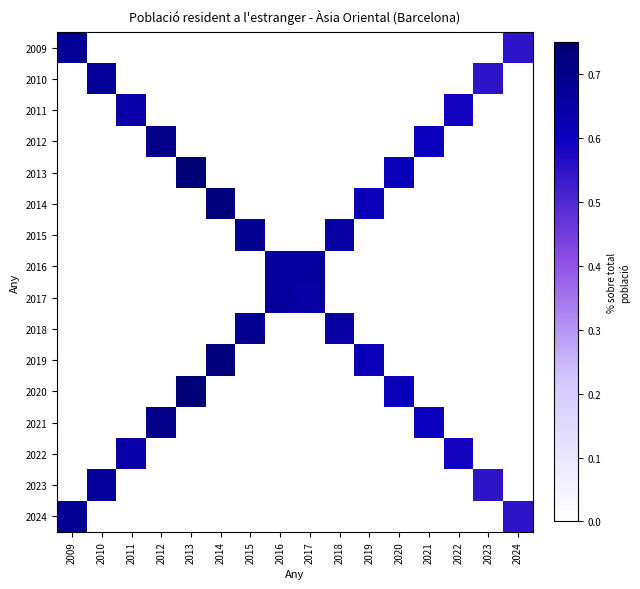

Reading left to right, what are all the values shown in this chart?

2009: 2009=0.7	2010=0.0	2011=0.0	2012=0.0	2013=0.0	2014=0.0	2015=0.0	2016=0.0	2017=0.0	2018=0.0	2019=0.0	2020=0.0	2021=0.0	2022=0.0	2023=0.0	2024=0.6
2010: 2009=0.0	2010=0.7	2011=0.0	2012=0.0	2013=0.0	2014=0.0	2015=0.0	2016=0.0	2017=0.0	2018=0.0	2019=0.0	2020=0.0	2021=0.0	2022=0.0	2023=0.6	2024=0.0
2011: 2009=0.0	2010=0.0	2011=0.6	2012=0.0	2013=0.0	2014=0.0	2015=0.0	2016=0.0	2017=0.0	2018=0.0	2019=0.0	2020=0.0	2021=0.0	2022=0.6	2023=0.0	2024=0.0
2012: 2009=0.0	2010=0.0	2011=0.0	2012=0.7	2013=0.0	2014=0.0	2015=0.0	2016=0.0	2017=0.0	2018=0.0	2019=0.0	2020=0.0	2021=0.6	2022=0.0	2023=0.0	2024=0.0
2013: 2009=0.0	2010=0.0	2011=0.0	2012=0.0	2013=0.7	2014=0.0	2015=0.0	2016=0.0	2017=0.0	2018=0.0	2019=0.0	2020=0.6	2021=0.0	2022=0.0	2023=0.0	2024=0.0
2014: 2009=0.0	2010=0.0	2011=0.0	2012=0.0	2013=0.0	2014=0.7	2015=0.0	2016=0.0	2017=0.0	2018=0.0	2019=0.6	2020=0.0	2021=0.0	2022=0.0	2023=0.0	2024=0.0
2015: 2009=0.0	2010=0.0	2011=0.0	2012=0.0	2013=0.0	2014=0.0	2015=0.7	2016=0.0	2017=0.0	2018=0.7	2019=0.0	2020=0.0	2021=0.0	2022=0.0	2023=0.0	2024=0.0
2016: 2009=0.0	2010=0.0	2011=0.0	2012=0.0	2013=0.0	2014=0.0	2015=0.0	2016=0.7	2017=0.7	2018=0.0	2019=0.0	2020=0.0	2021=0.0	2022=0.0	2023=0.0	2024=0.0
2017: 2009=0.0	2010=0.0	2011=0.0	2012=0.0	2013=0.0	2014=0.0	2015=0.0	2016=0.7	2017=0.7	2018=0.0	2019=0.0	2020=0.0	2021=0.0	2022=0.0	2023=0.0	2024=0.0
2018: 2009=0.0	2010=0.0	2011=0.0	2012=0.0	2013=0.0	2014=0.0	2015=0.7	2016=0.0	2017=0.0	2018=0.7	2019=0.0	2020=0.0	2021=0.0	2022=0.0	2023=0.0	2024=0.0
2019: 2009=0.0	2010=0.0	2011=0.0	2012=0.0	2013=0.0	2014=0.7	2015=0.0	2016=0.0	2017=0.0	2018=0.0	2019=0.6	2020=0.0	2021=0.0	2022=0.0	2023=0.0	2024=0.0
2020: 2009=0.0	2010=0.0	2011=0.0	2012=0.0	2013=0.7	2014=0.0	2015=0.0	2016=0.0	2017=0.0	2018=0.0	2019=0.0	2020=0.6	2021=0.0	2022=0.0	2023=0.0	2024=0.0
2021: 2009=0.0	2010=0.0	2011=0.0	2012=0.7	2013=0.0	2014=0.0	2015=0.0	2016=0.0	2017=0.0	2018=0.0	2019=0.0	2020=0.0	2021=0.6	2022=0.0	2023=0.0	2024=0.0
2022: 2009=0.0	2010=0.0	2011=0.6	2012=0.0	2013=0.0	2014=0.0	2015=0.0	2016=0.0	2017=0.0	2018=0.0	2019=0.0	2020=0.0	2021=0.0	2022=0.6	2023=0.0	2024=0.0
2023: 2009=0.0	2010=0.7	2011=0.0	2012=0.0	2013=0.0	2014=0.0	2015=0.0	2016=0.0	2017=0.0	2018=0.0	2019=0.0	2020=0.0	2021=0.0	2022=0.0	2023=0.6	2024=0.0
2024: 2009=0.7	2010=0.0	2011=0.0	2012=0.0	2013=0.0	2014=0.0	2015=0.0	2016=0.0	2017=0.0	2018=0.0	2019=0.0	2020=0.0	2021=0.0	2022=0.0	2023=0.0	2024=0.6